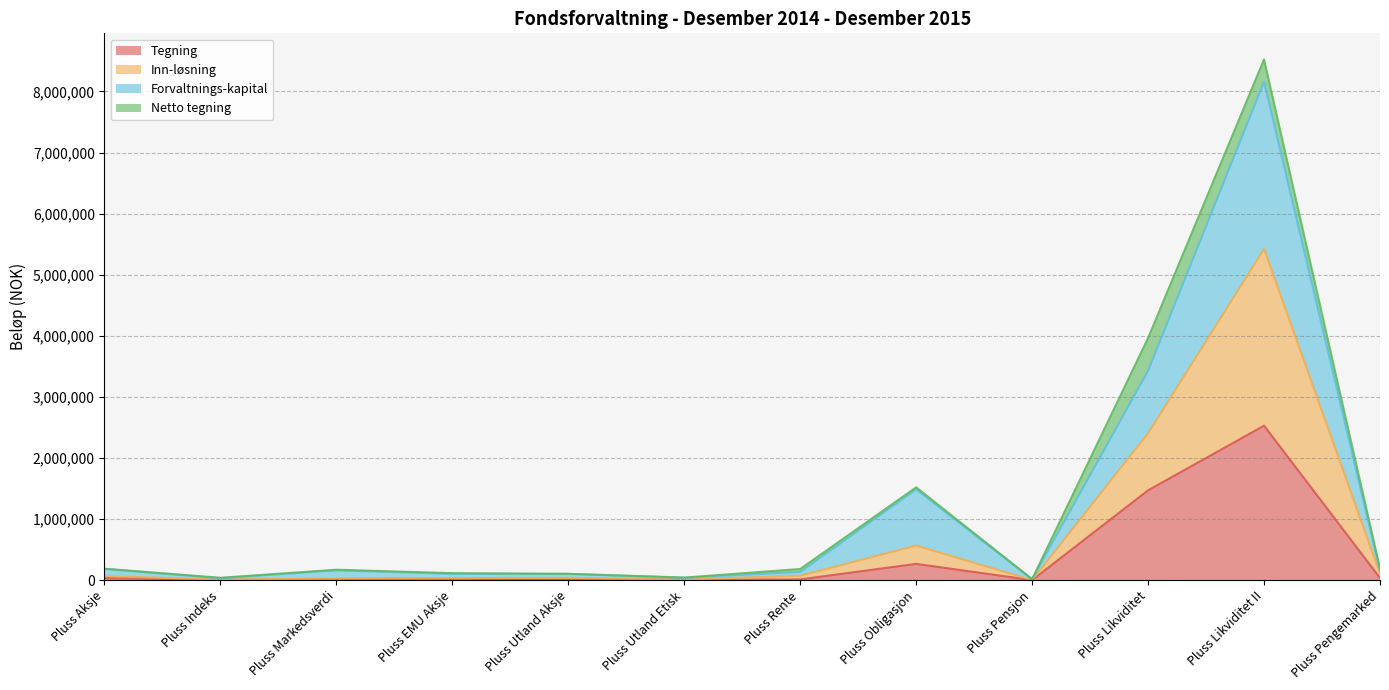

At which category is the sum across all series the highest?

Pluss Likviditet II